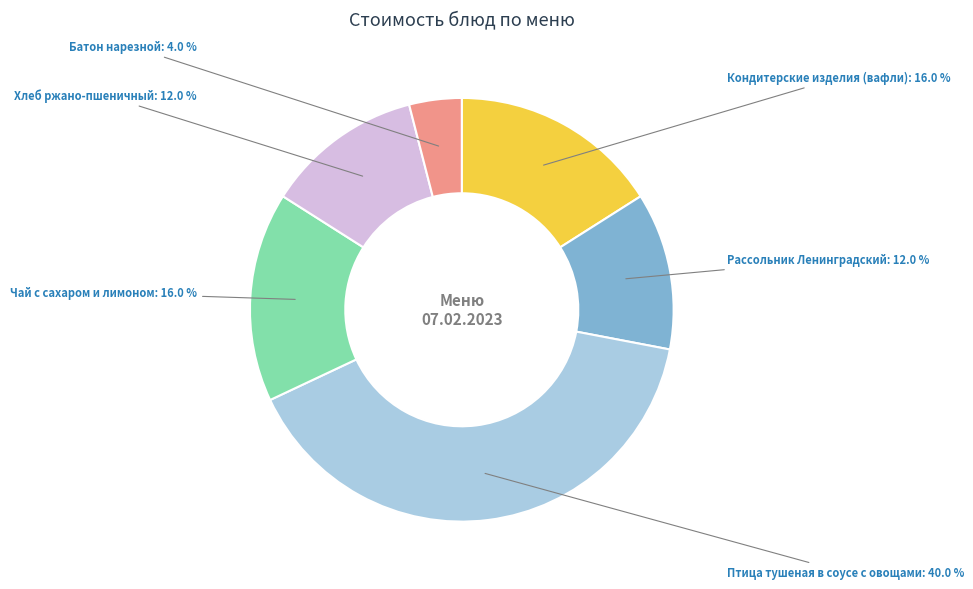

Which category has the biggest portion of the pie?

Птица тушеная в соусе с овощами